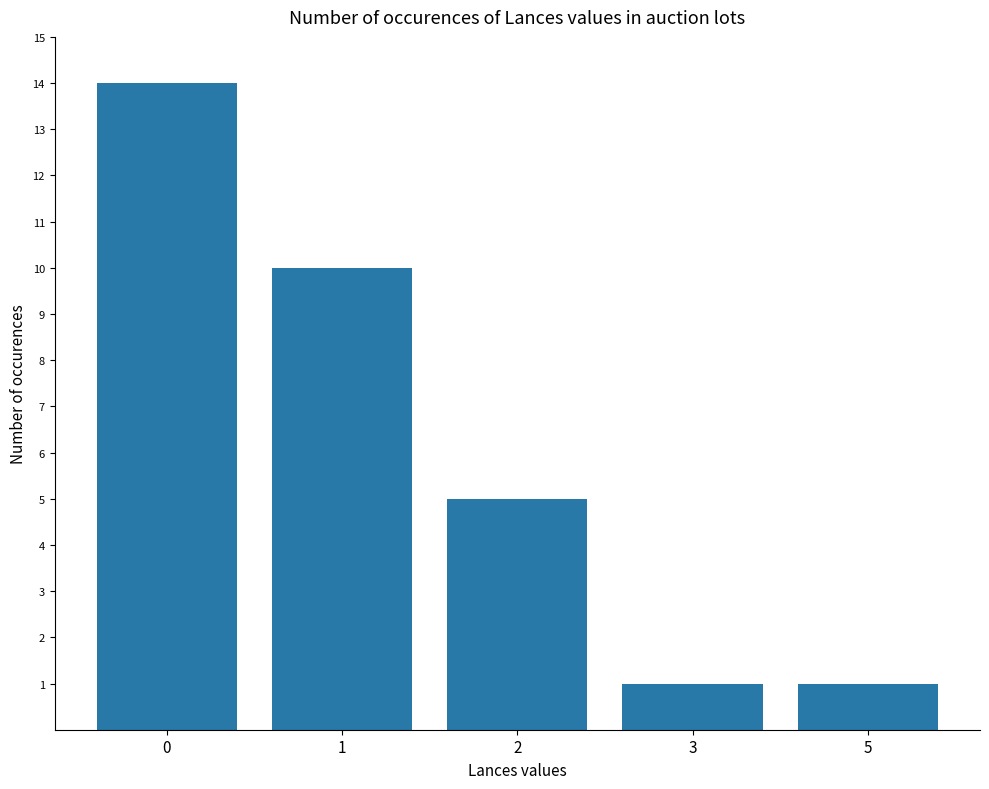

Reading right to left, what are all the values shown in this chart?

1	1	5	10	14